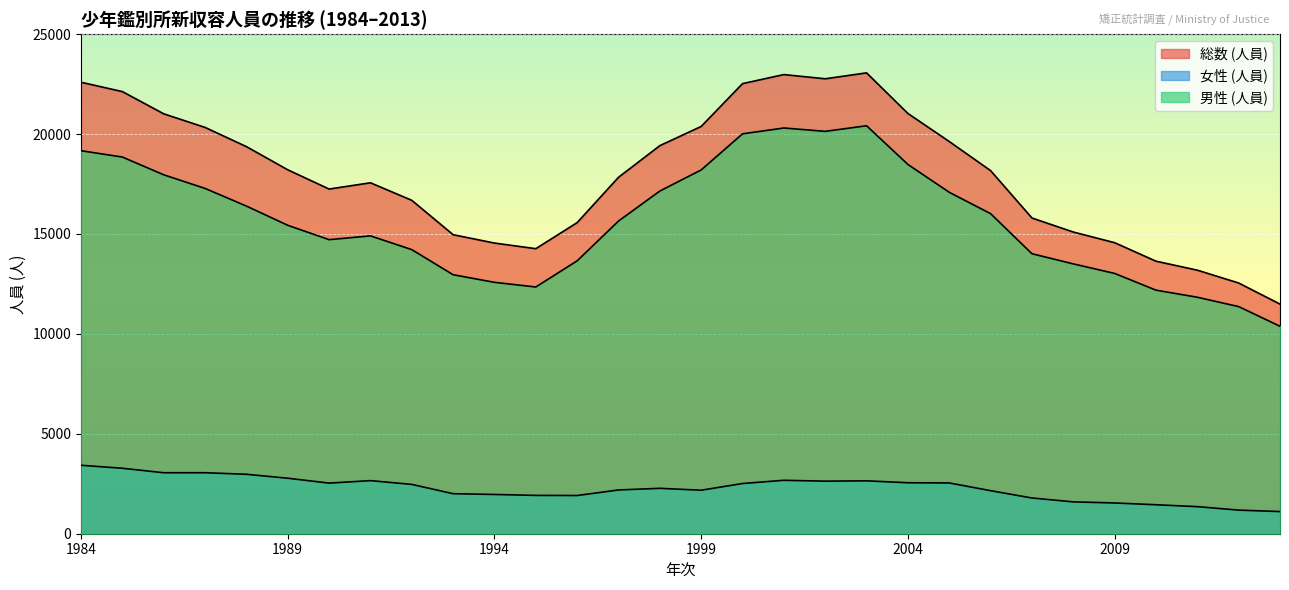

Reading left to right, list all the values displayed in this chart.

総数 (人員): 22593	22126	21014	20333	19372	18212	17249	17562	16685	14964	14546	14265	15569	17837	19421	20382	22525	22978	22767	23063	21031	19627	18171	15800	15098	14565	13639	13189	12547	11491
女性 (人員): 3426	3276	3052	3053	2975	2777	2533	2657	2468	2003	1965	1918	1912	2190	2272	2177	2513	2674	2631	2647	2551	2541	2154	1788	1594	1539	1450	1355	1181	1109
男性 (人員): 19167	18850	17962	17280	16397	15435	14716	14905	14217	12961	12581	12347	13657	15647	17149	18205	20012	20304	20136	20416	18480	17086	16017	14012	13504	13026	12189	11834	11366	10382